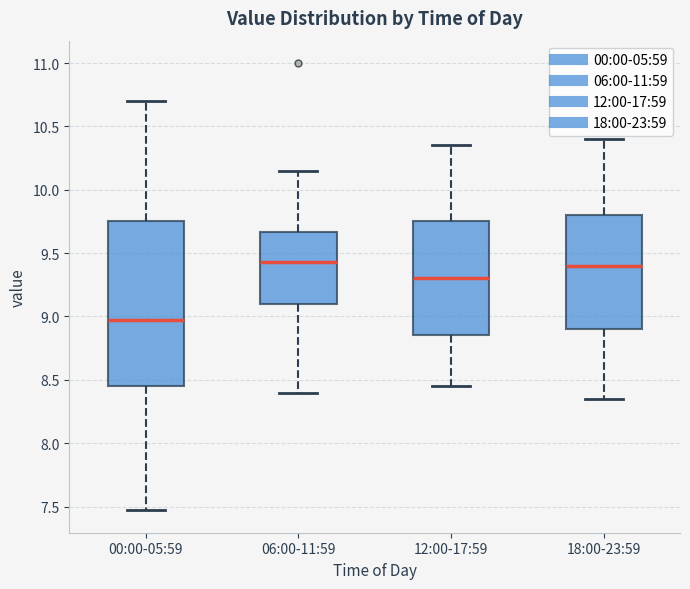

Reading left to right, read every box against the y-axis: the position of its median line, the range the box covers, and the ends of its whiskers. The values are not printed on the chart, so give them approximately, as read against the axis.

00:00-05:59: median 8.95, box 8.45 to 9.75, whiskers 7.45 to 10.70
06:00-11:59: median 9.45, box 9.10 to 9.65, whiskers 8.40 to 10.15
12:00-17:59: median 9.30, box 8.85 to 9.75, whiskers 8.45 to 10.35
18:00-23:59: median 9.40, box 8.90 to 9.80, whiskers 8.35 to 10.40